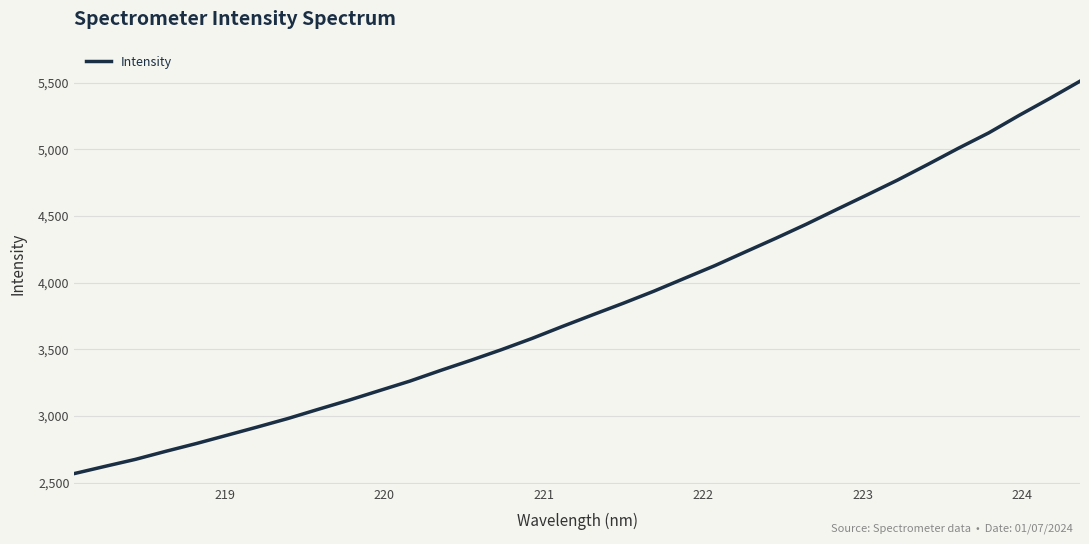

What is the minimum value shown in the chart?

2568.5